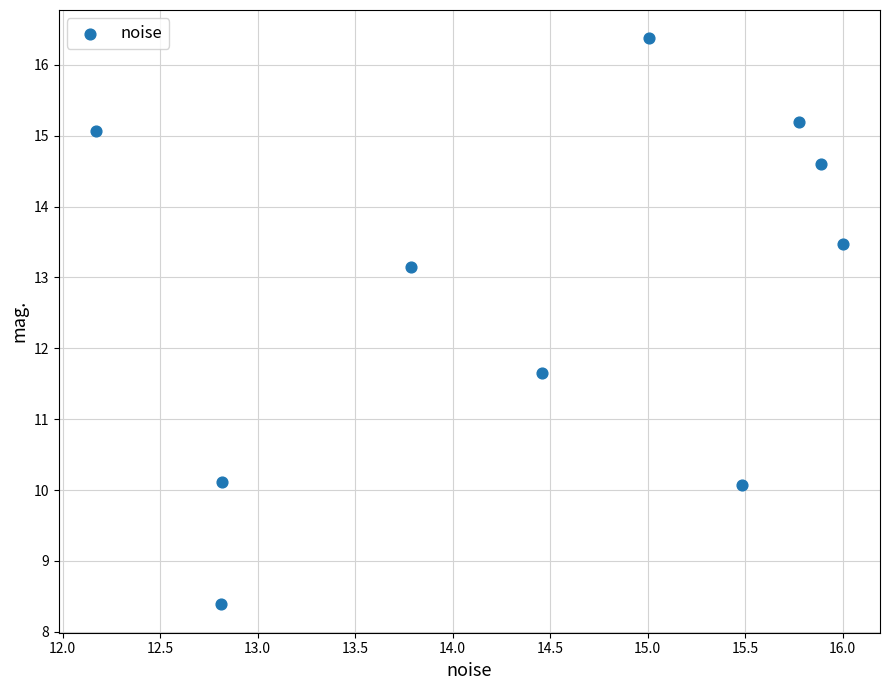

What Y value in the scatter plot is closest to 12?

11.6